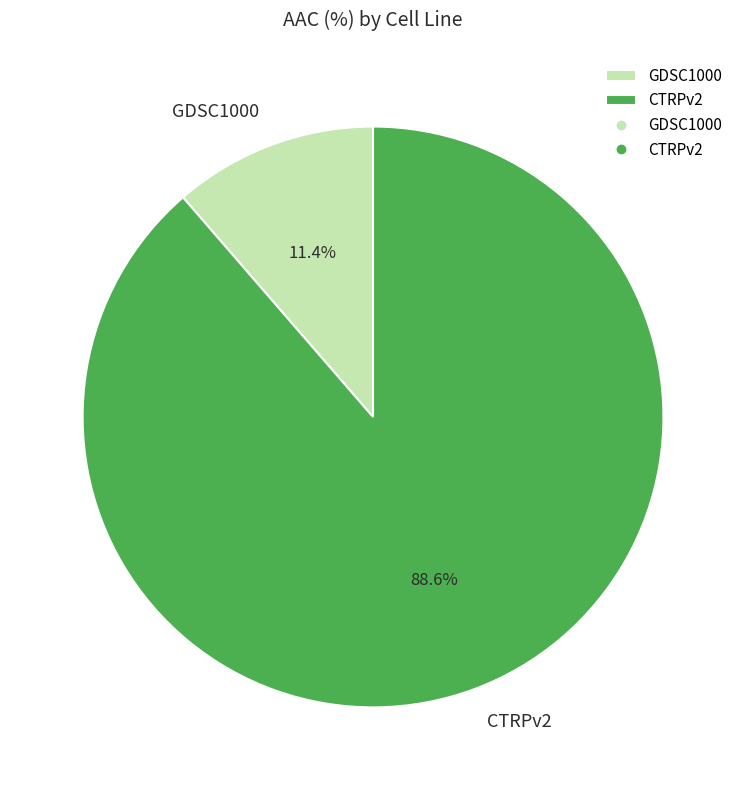

To the nearest percent, what percentage of the pie is GDSC1000?

11%